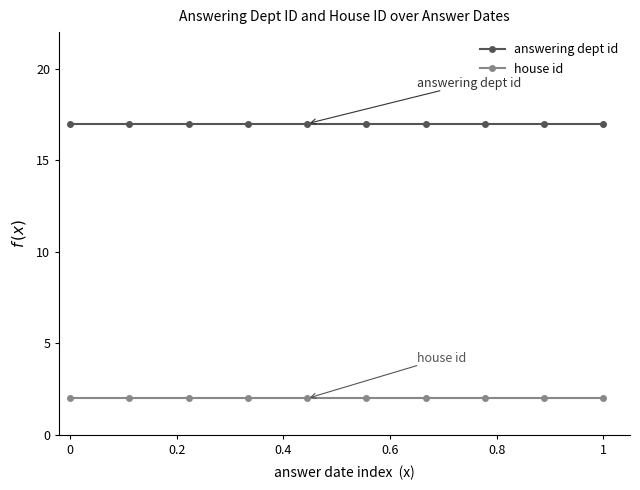

True or false: answering dept id and house id cross at least once.

False